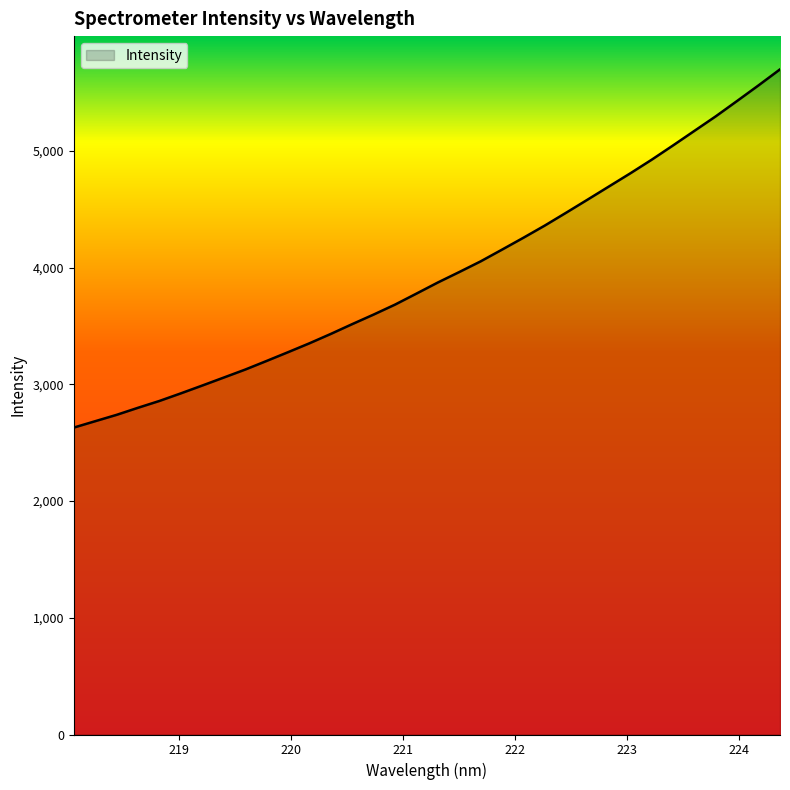

What is the difference between the second highest and second lowest values?

2878.4